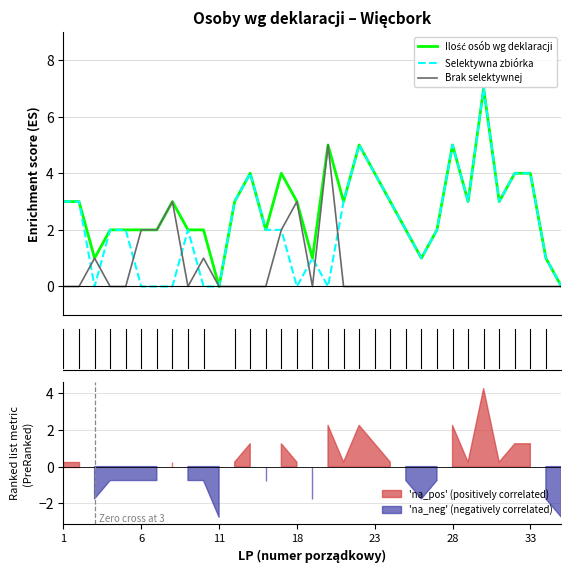

How many data points does each series have?

33